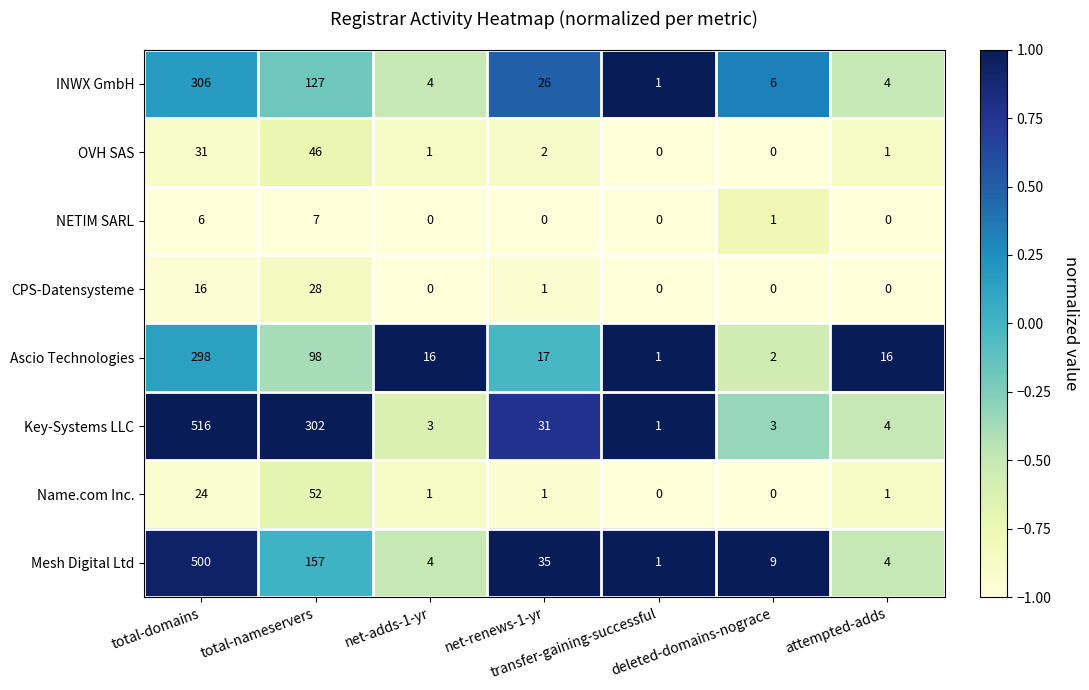

Count the number of data series in this chart.

8